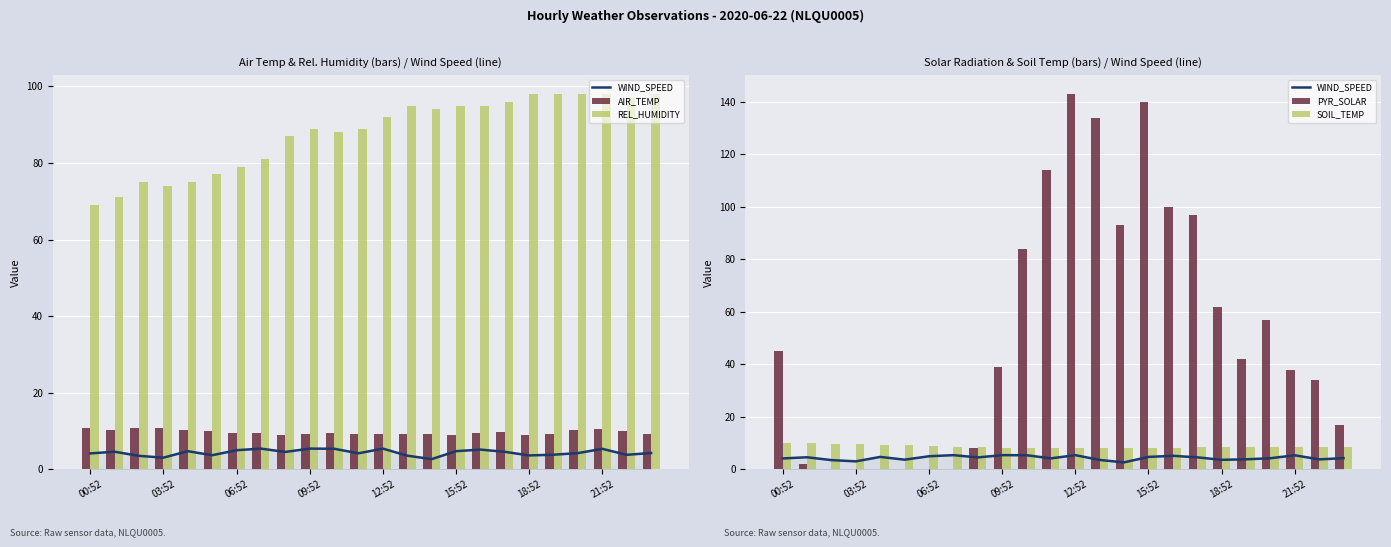

How many groups of bars are there?

24